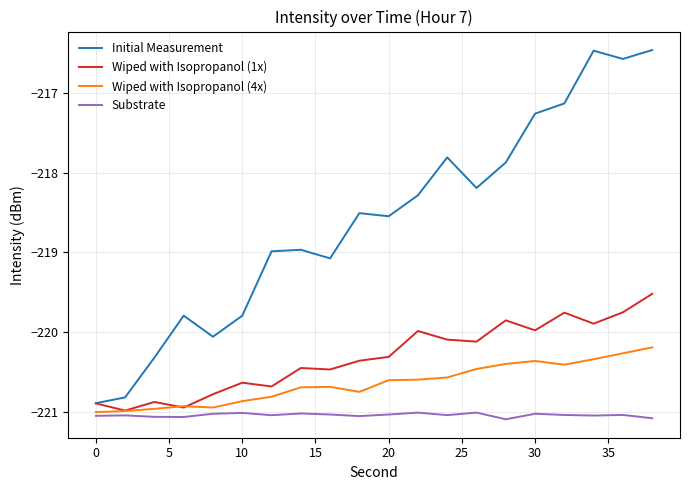

Rank the series by their maximum value, from lowest to highest.

Substrate, Wiped with Isopropanol (4x), Wiped with Isopropanol (1x), Initial Measurement